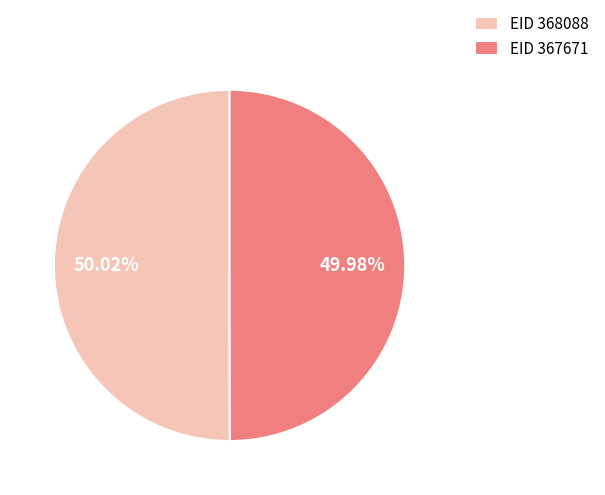

Approximately how many times larger is the value at EID 368088 compared to EID 367671?

1.0